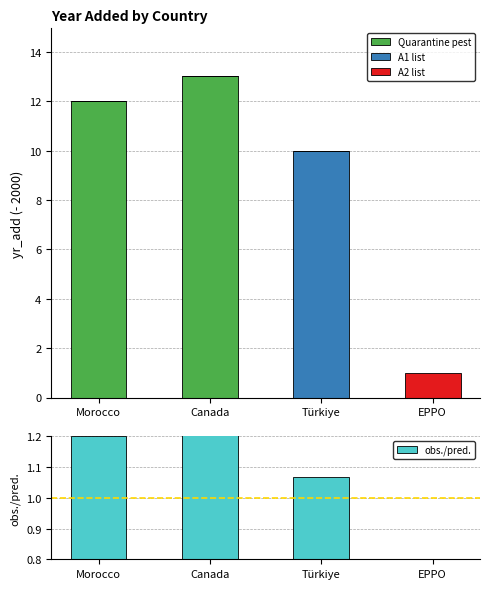

What is the maximum value for Quarantine pest?

13